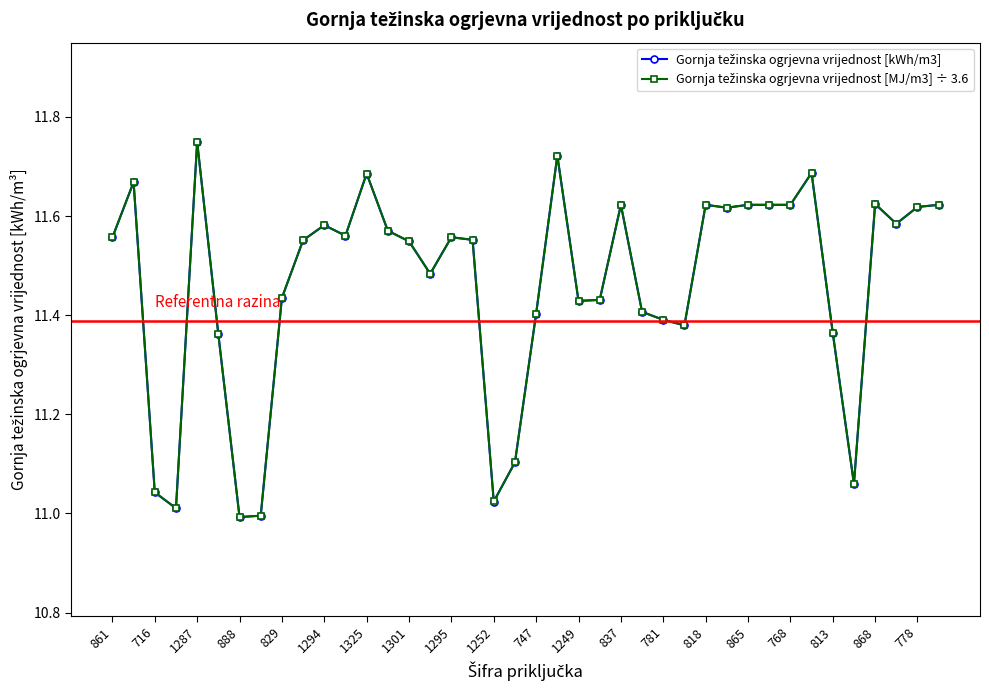

Reading left to right, what are all the values shown in this chart?

Gornja težinska ogrjevna vrijednost [kWh/m3]: 11.6	11.7	11.0	11.0	11.7	11.4	11.0	11.0	11.4	11.6	11.6	11.6	11.7	11.6	11.5	11.5	11.6	11.6	11.0	11.1	11.4	11.7	11.4	11.4	11.6	11.4	11.4	11.4	11.6	11.6	11.6	11.6	11.6	11.7	11.4	11.1	11.6	11.6	11.6	11.6
Gornja težinska ogrjevna vrijednost [MJ/m3] ÷ 3.6: 11.6	11.7	11.0	11.0	11.7	11.4	11.0	11.0	11.4	11.6	11.6	11.6	11.7	11.6	11.5	11.5	11.6	11.6	11.0	11.1	11.4	11.7	11.4	11.4	11.6	11.4	11.4	11.4	11.6	11.6	11.6	11.6	11.6	11.7	11.4	11.1	11.6	11.6	11.6	11.6